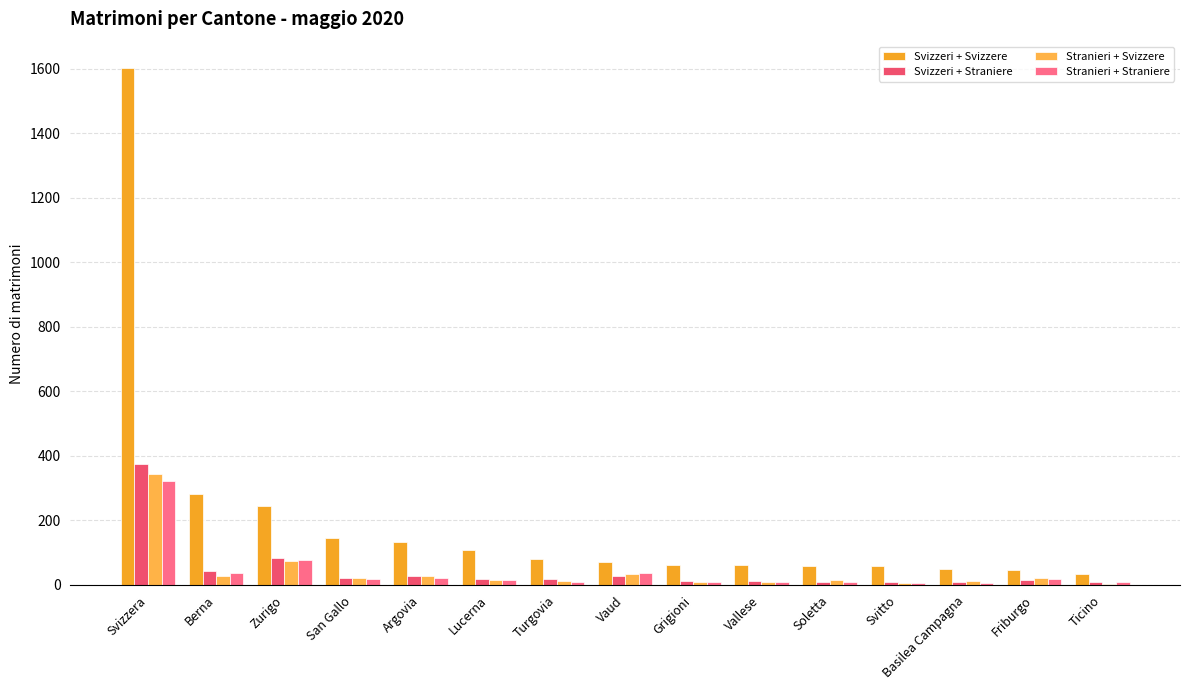

At which category does the chart reach its peak across all series?

Svizzera